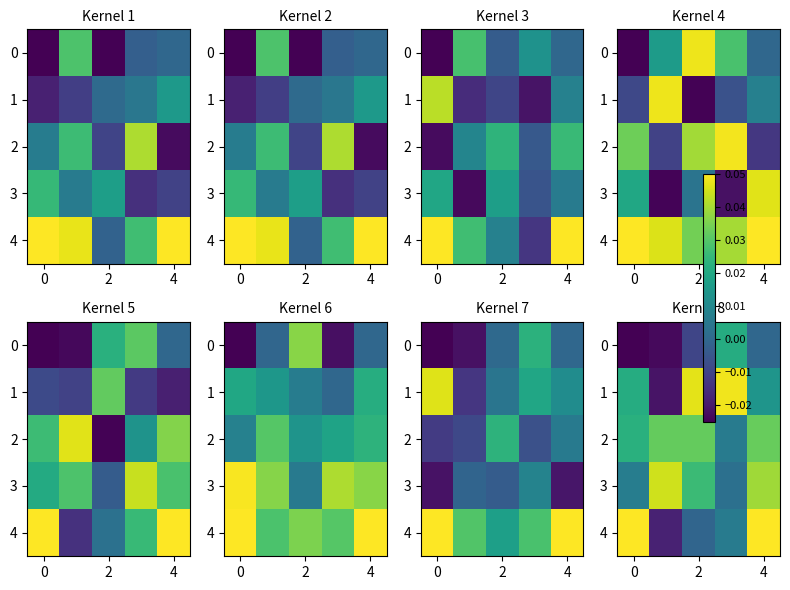

Which series has the largest total across all categories?

row_4